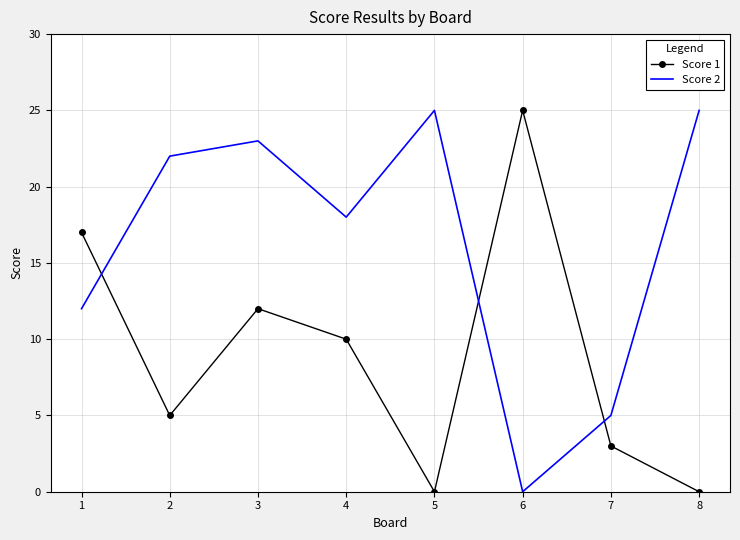

Between which two adjacent categories do Score 1 and Score 2 first intersect?

1 and 2